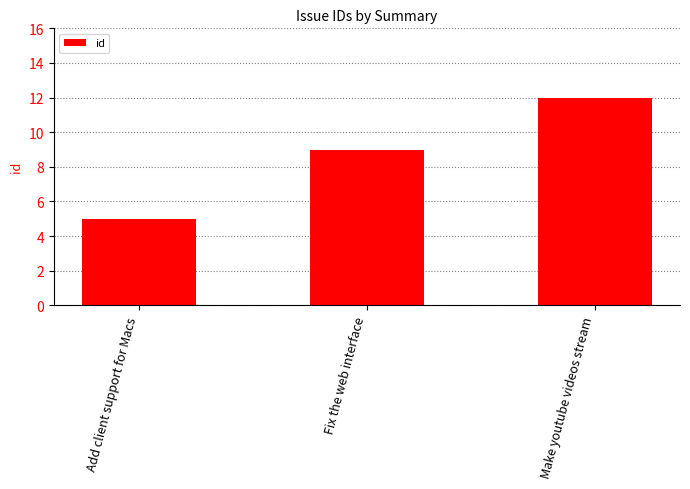

Which label corresponds to the largest value in the chart?

Make youtube videos stream